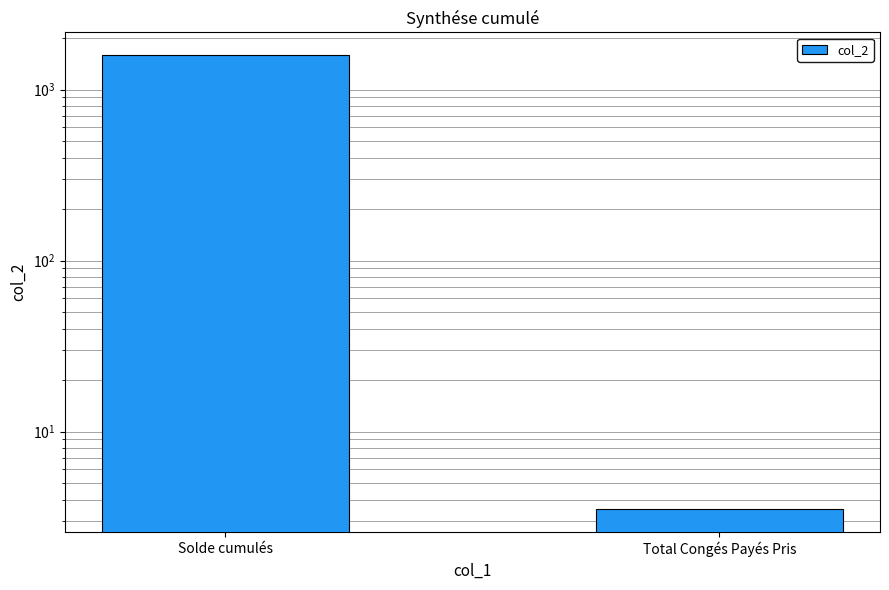

At which label is the value closest to 796?

Total Congés Payés Pris